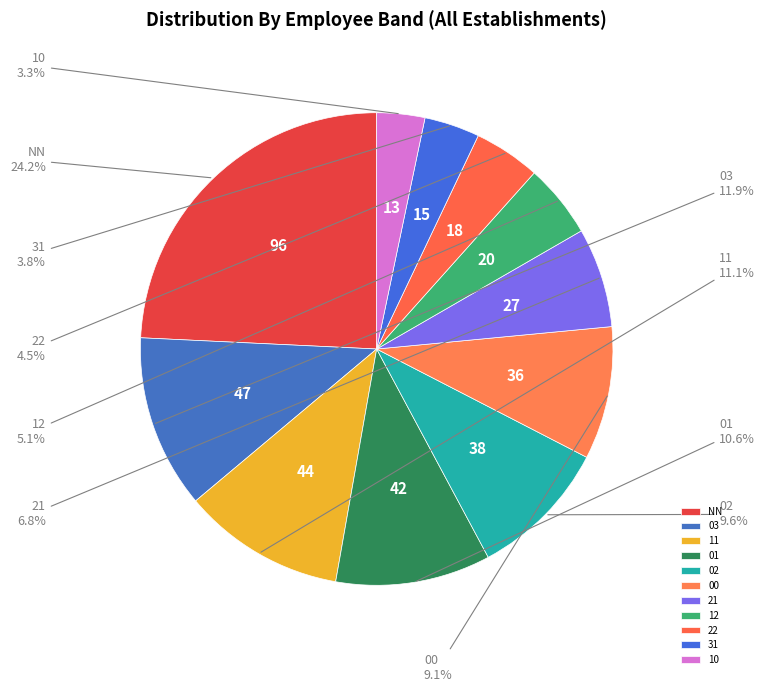

Is it true that 31 is 4% of the pie?

True